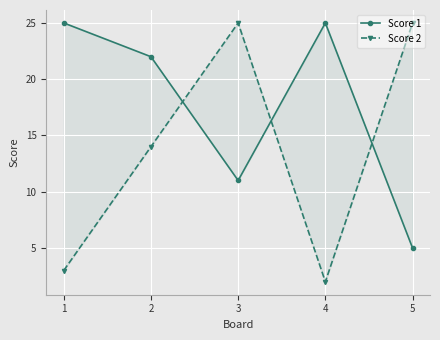

What is the spread (max minus min) of values at 3?

14